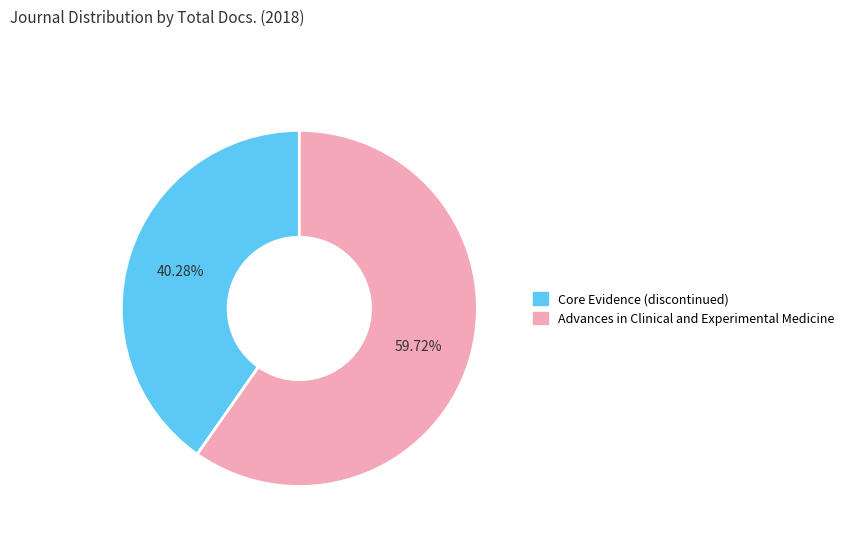

The Core Evidence (discontinued) slice represents 40% of the pie. True or false?

True